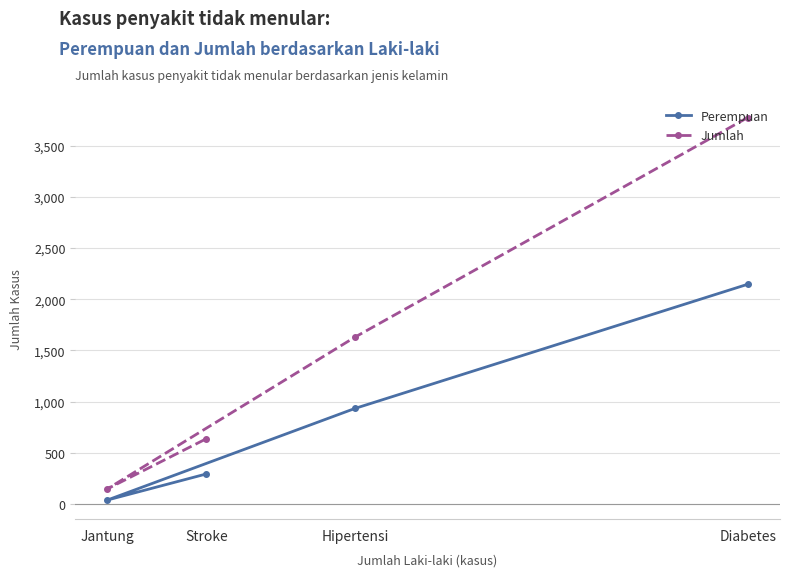

Reading left to right, list all the values displayed in this chart.

Perempuan: Jantung=39	Stroke=294	Hipertensi=933	Diabetes=2146
Jumlah: Jantung=148	Stroke=638	Hipertensi=1629	Diabetes=3774